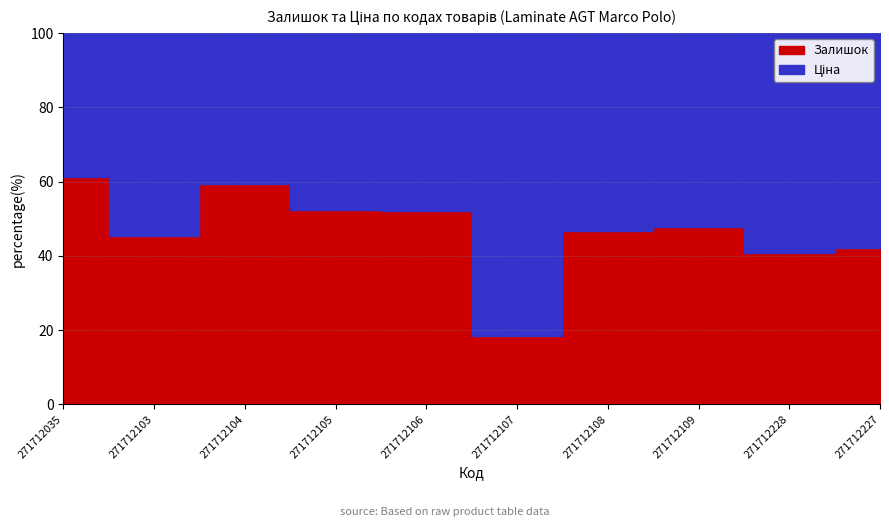

At 271712103, list the series in order from largest to smallest.

Ціна, Залишок